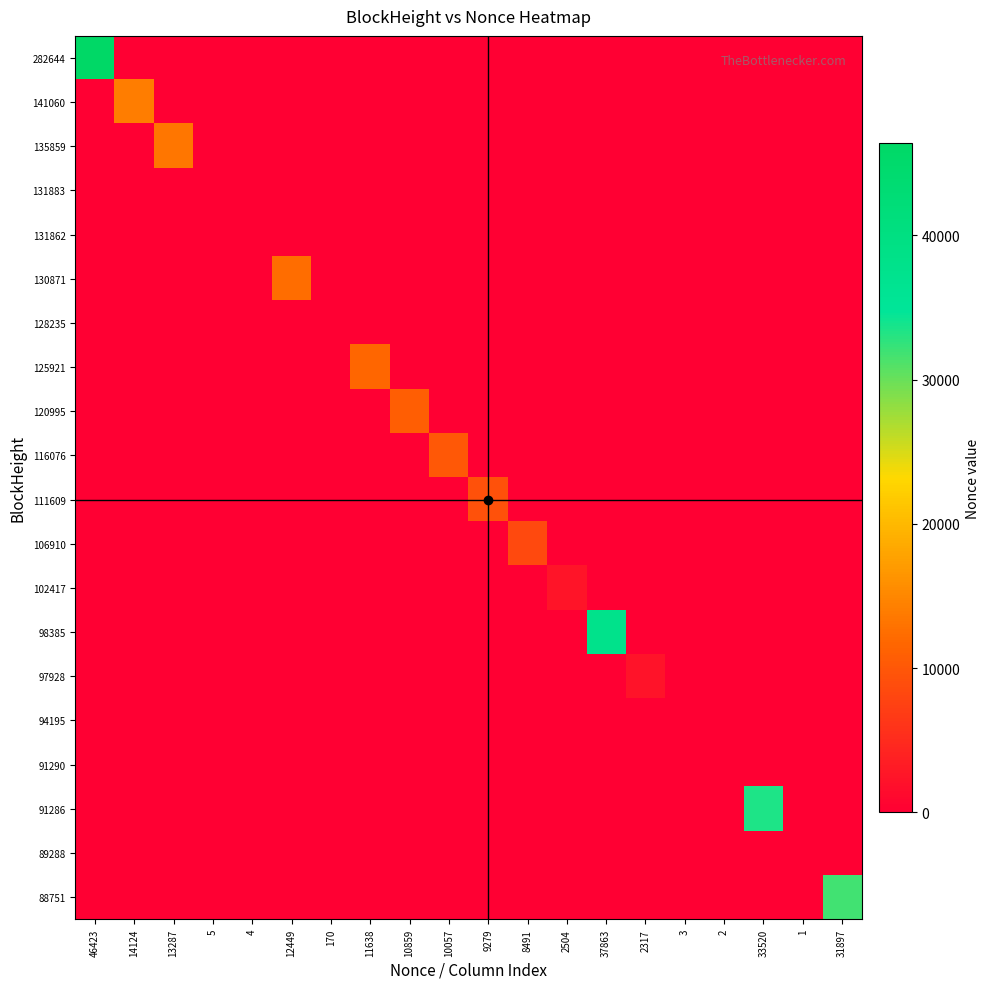

Rank the series at 1 from lowest to highest value.

282644, 141060, 135859, 131883, 131862, 130871, 128235, 125921, 120995, 116076, 111609, 106910, 102417, 98385, 97928, 94195, 91290, 91286, 88751, 89288